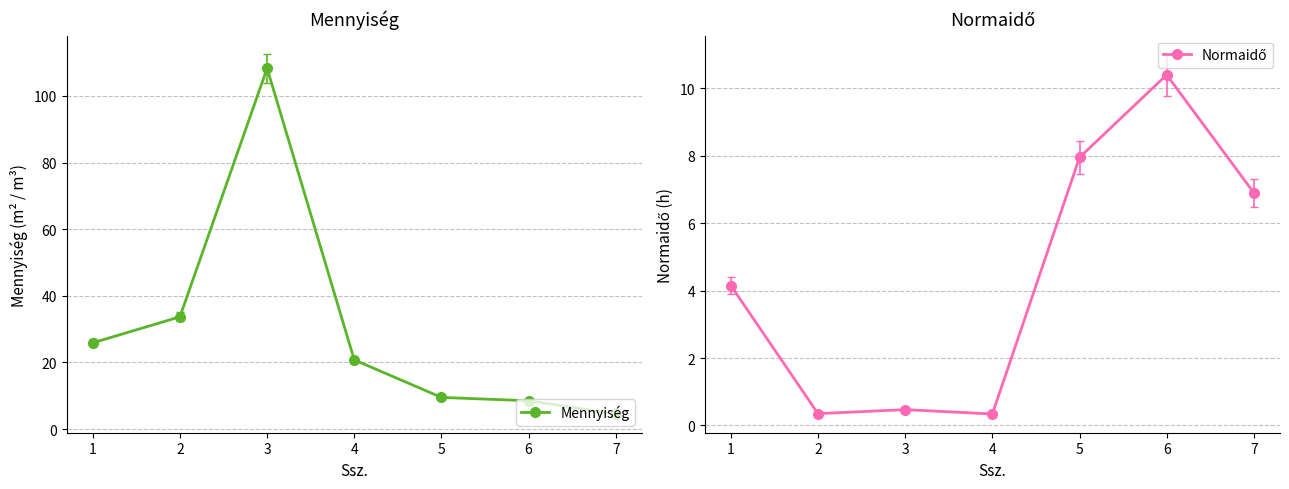

What are all the series names shown in the legend?

Mennyiség, Normaidő